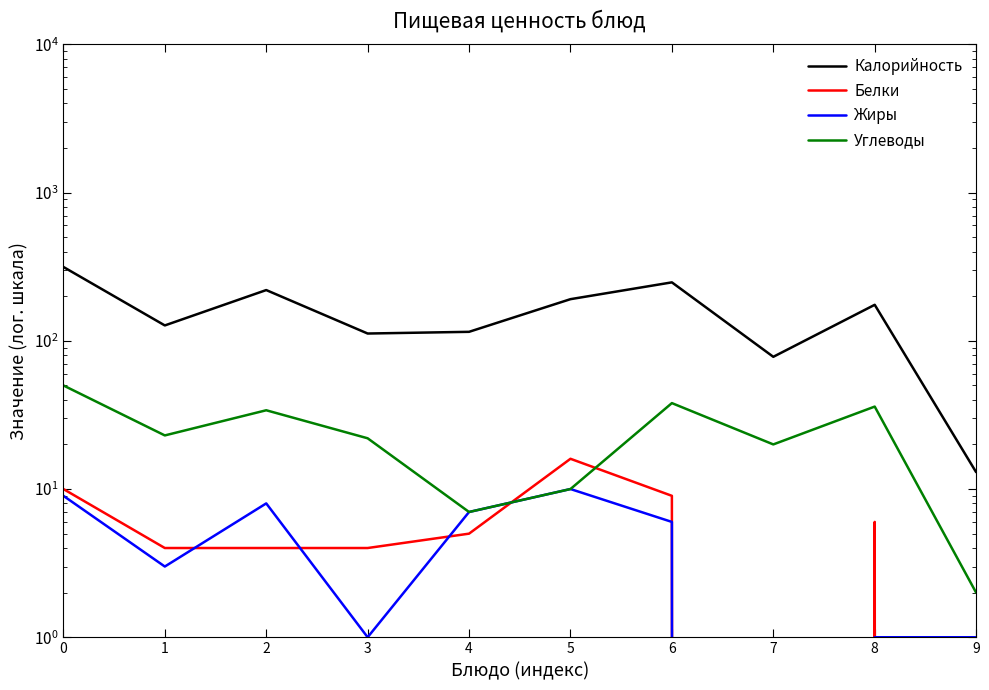

How many data points in Белки are less than 5?

5